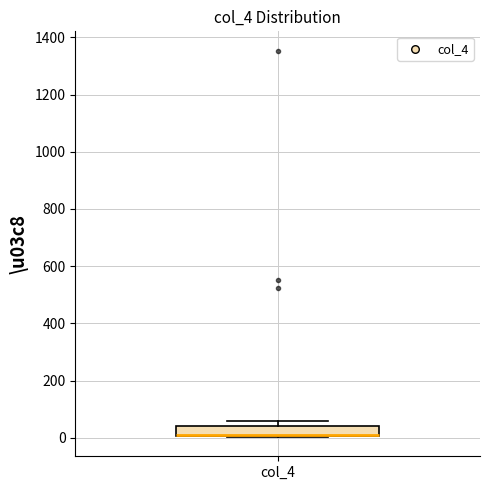

Where is the upper edge of the box for col_4 on the y-axis? The values are not printed on the chart, so give them approximately, as read against the axis.

40